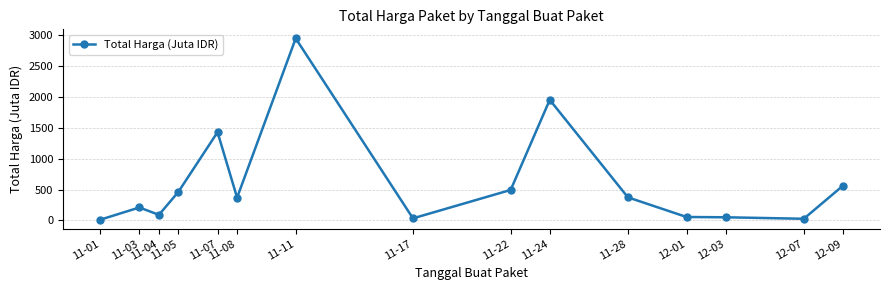

At which category does the data reach its first local valley?

11-04